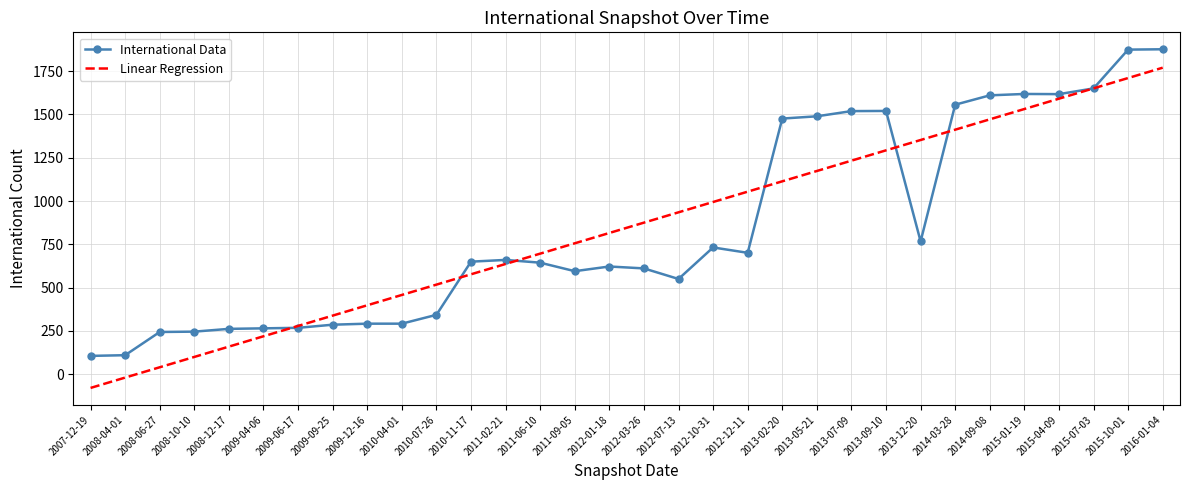

What is the minimum value shown in the chart?

-78.9